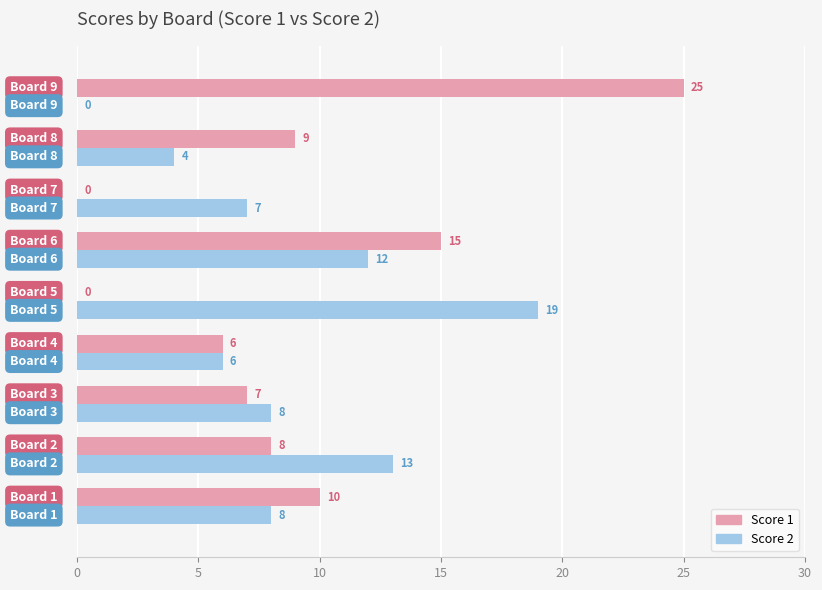

What is the highest value of the Score 1 series?

25